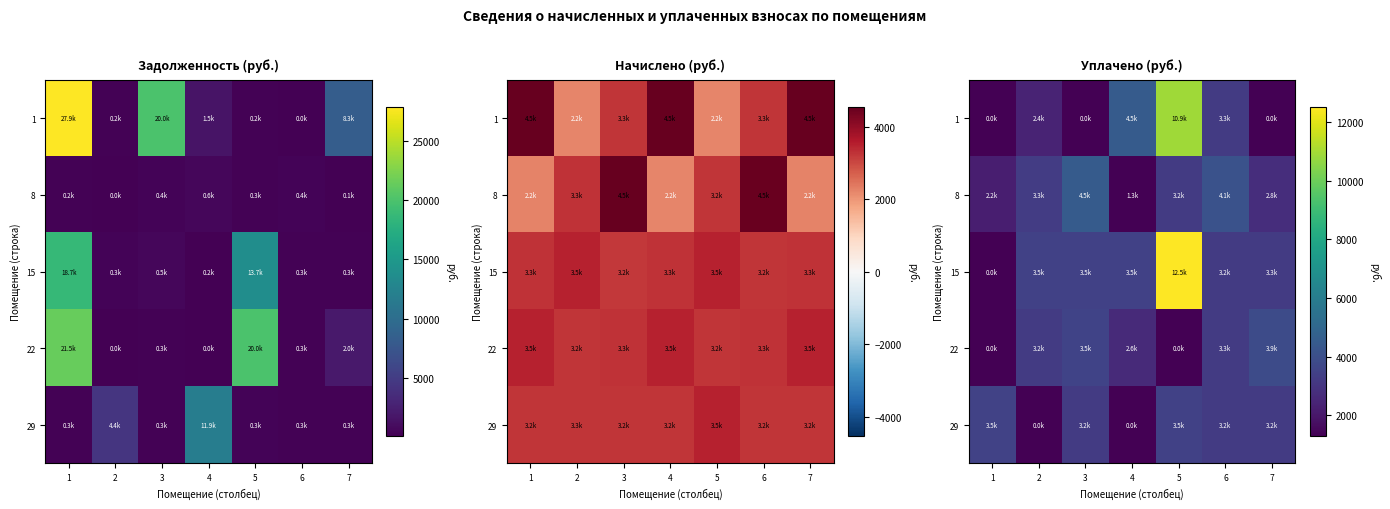

What is the greatest value displayed?

12494.8